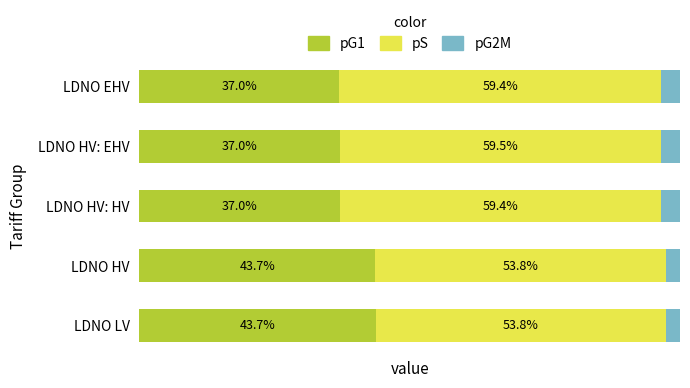

The value of Unit charge 2 at LDNO HV: HV is 59.4. True or false?

True